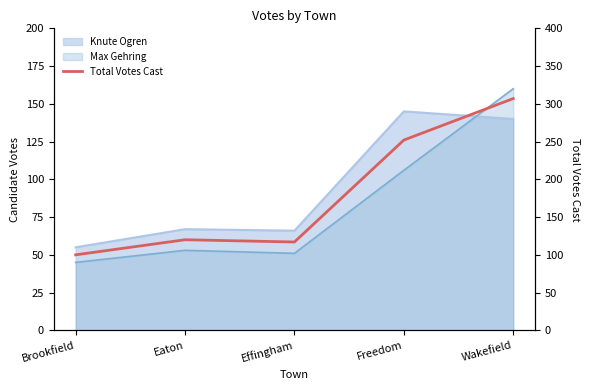

True or false: there are more than 0 points higher than both neighbors.

True